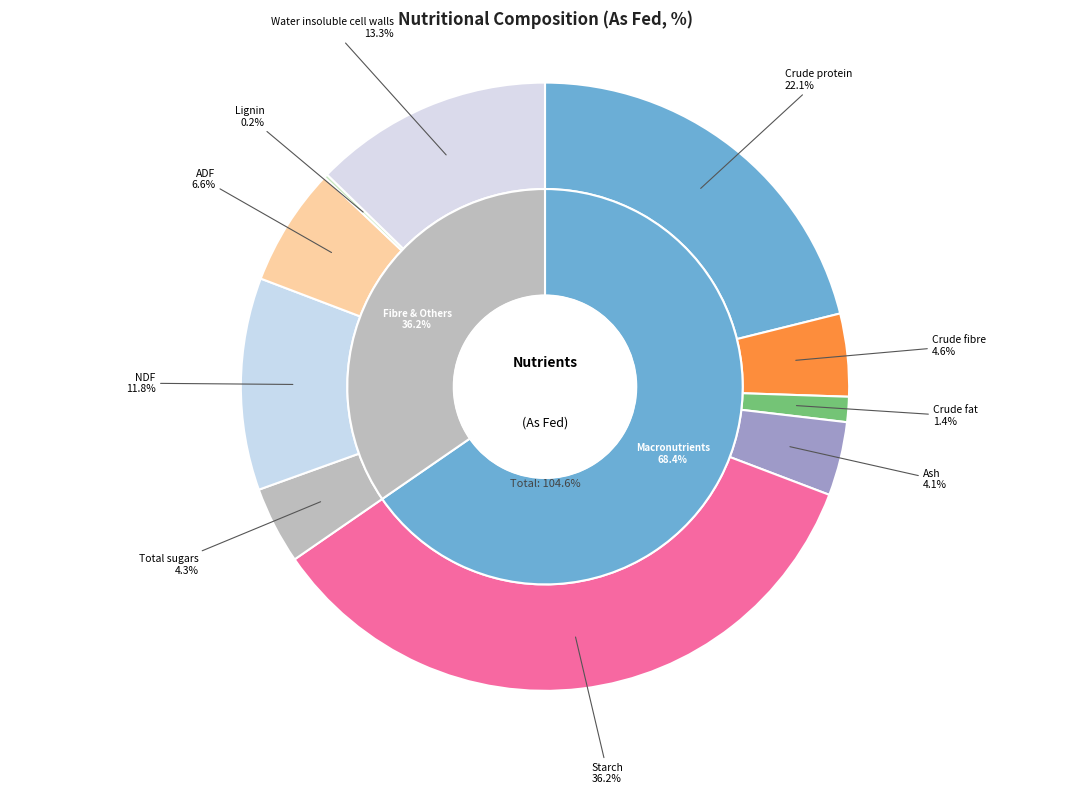

What is the largest slice in the pie chart?

Starch